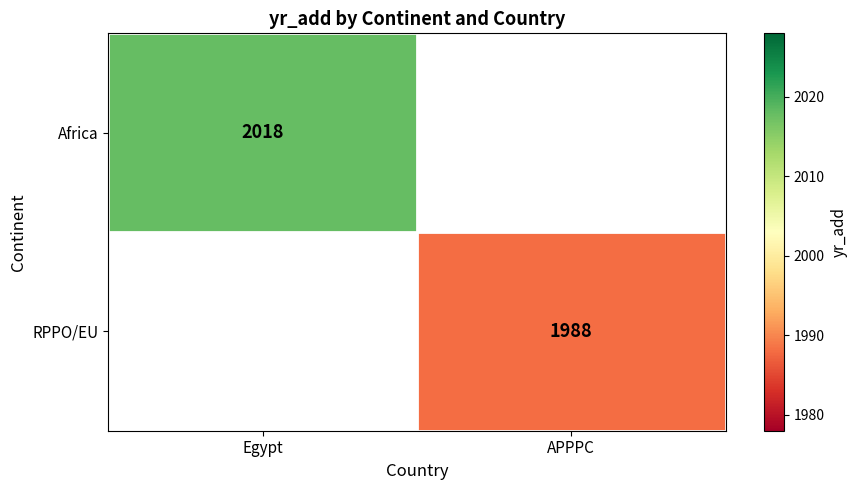

The value of Africa at Egypt is 991. True or false?

False